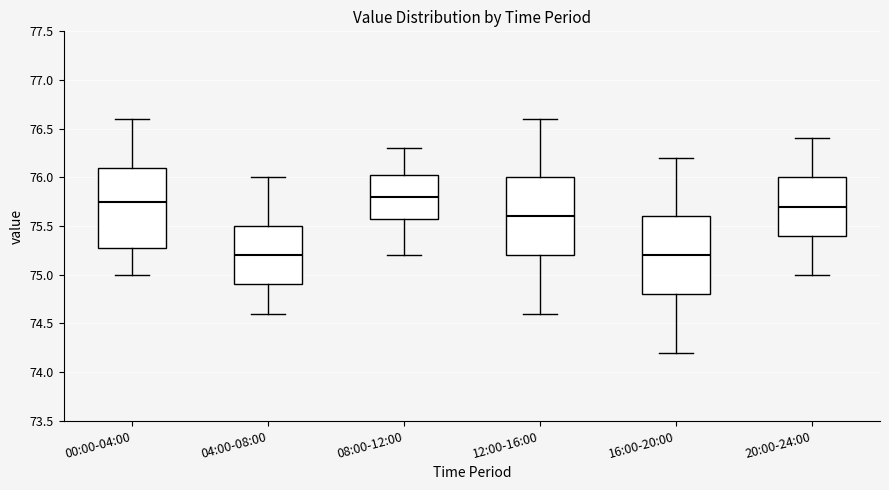

Reading left to right, read every box against the y-axis: the position of its median line, the range the box covers, and the ends of its whiskers. The values are not printed on the chart, so give them approximately, as read against the axis.

00:00-04:00: median 75.75, box 75.30 to 76.10, whiskers 75.00 to 76.60
04:00-08:00: median 75.20, box 74.90 to 75.50, whiskers 74.60 to 76.00
08:00-12:00: median 75.80, box 75.60 to 76.05, whiskers 75.20 to 76.30
12:00-16:00: median 75.60, box 75.20 to 76.00, whiskers 74.60 to 76.60
16:00-20:00: median 75.20, box 74.80 to 75.60, whiskers 74.20 to 76.20
20:00-24:00: median 75.70, box 75.40 to 76.00, whiskers 75.00 to 76.40